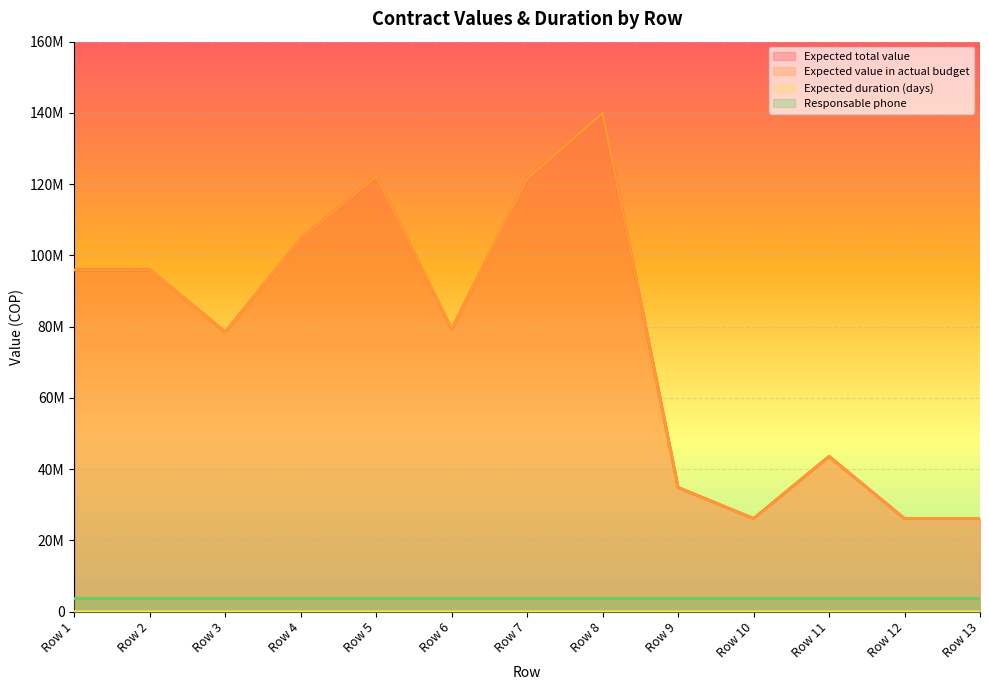

What is the difference between the maximum and second lowest values in the Expected duration (days) series?

45